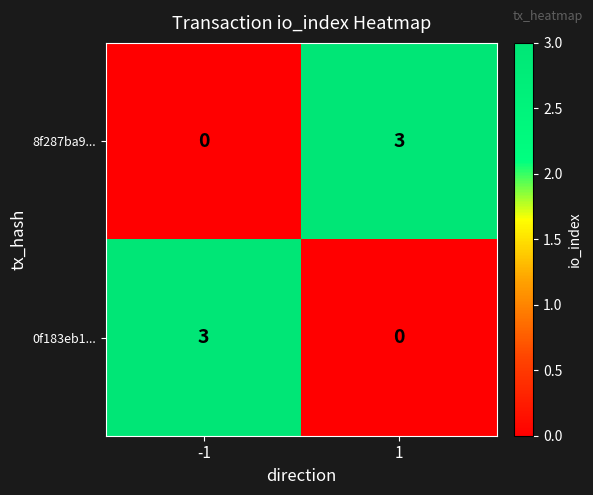

True or false: 0f183eb1... has a value of 3 at -1.

True